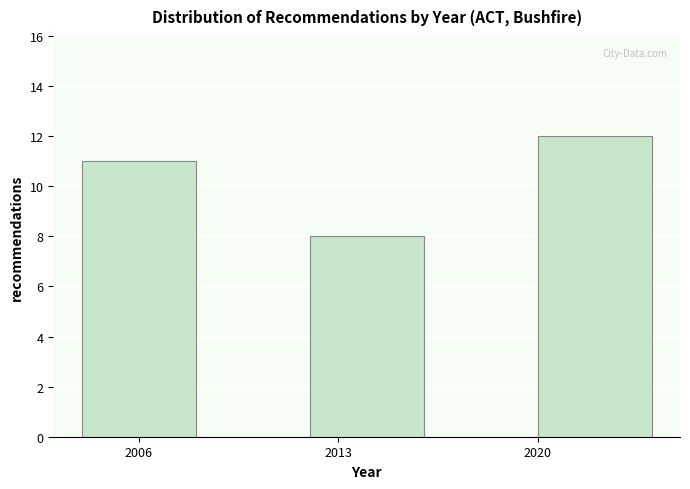

Reading left to right, list every bar in this chart as the range it spans on the x-axis followed by its height. The values are not printed on the chart, so give them approximately, as read against the axis.

2004 to 2008: 11
2008 to 2012: 0
2012 to 2016: 8
2016 to 2020: 0
2020 to 2024: 12